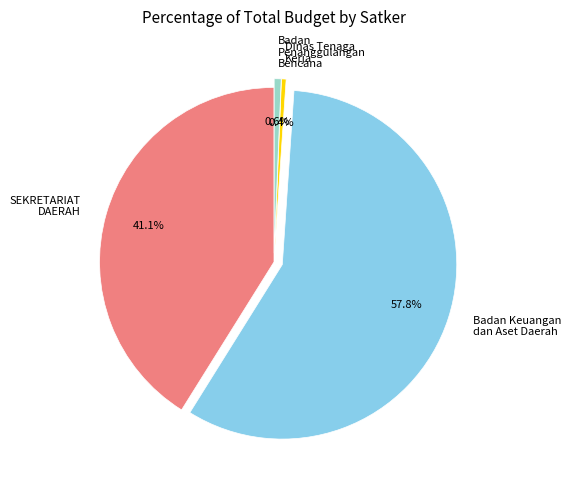

Is Dinas Tenaga Kerja the majority of the pie?

No